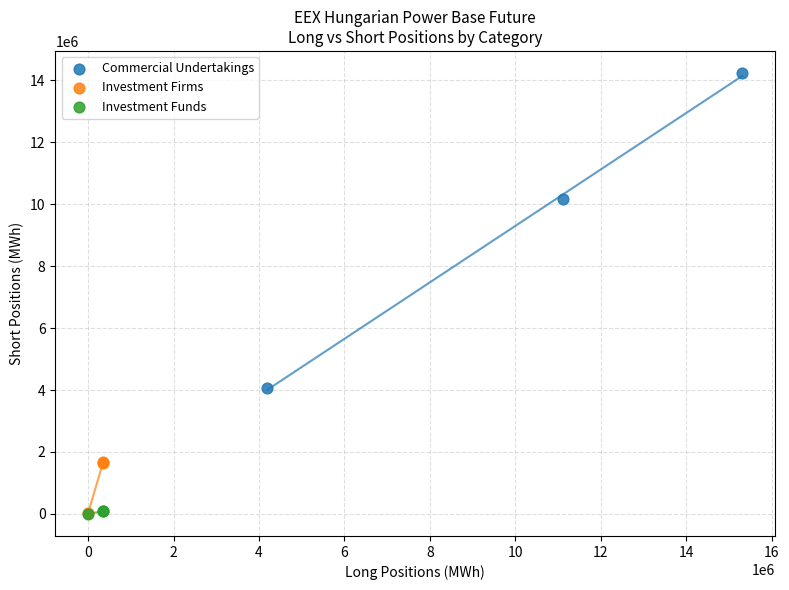

What are all the series names shown in the legend?

Commercial Undertakings, Investment Firms, Investment Funds